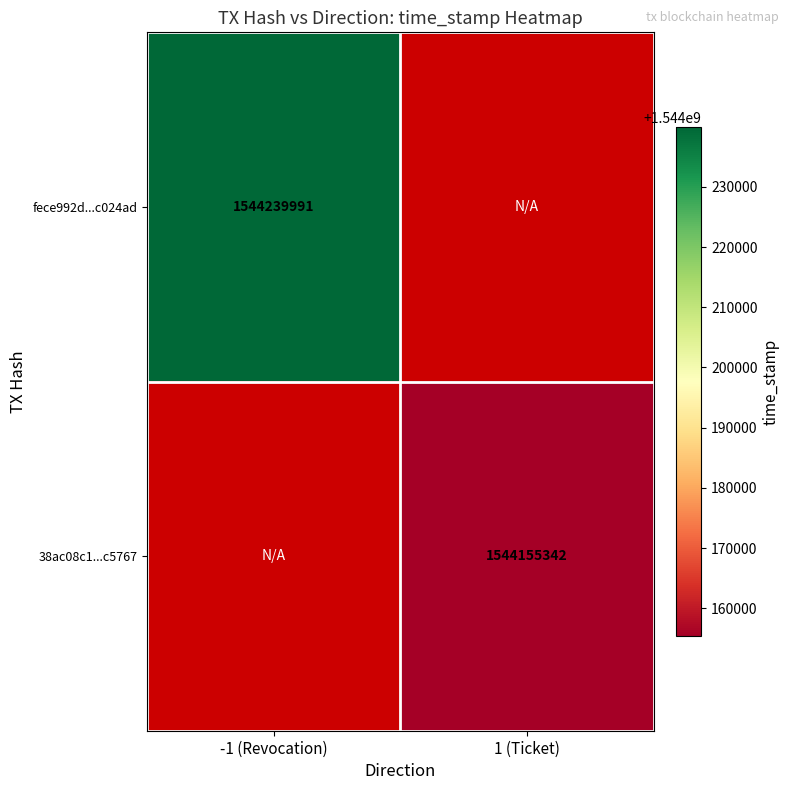

True or false: 38ac08c1...c5767 has a value of 1544155342 at 1 (Ticket).

True